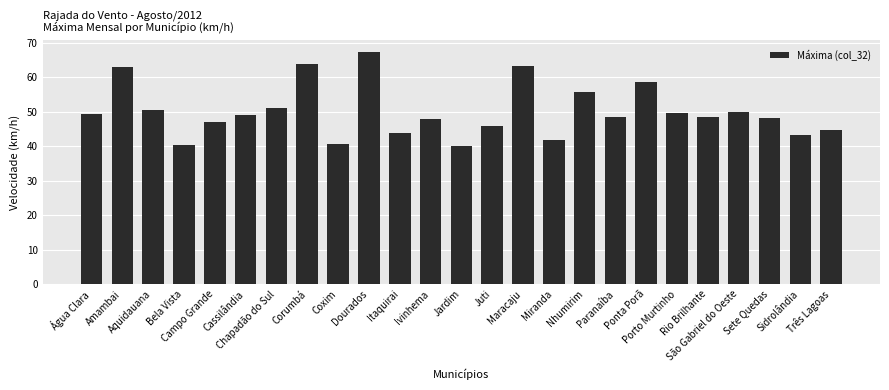

How many bars are there in total?

25